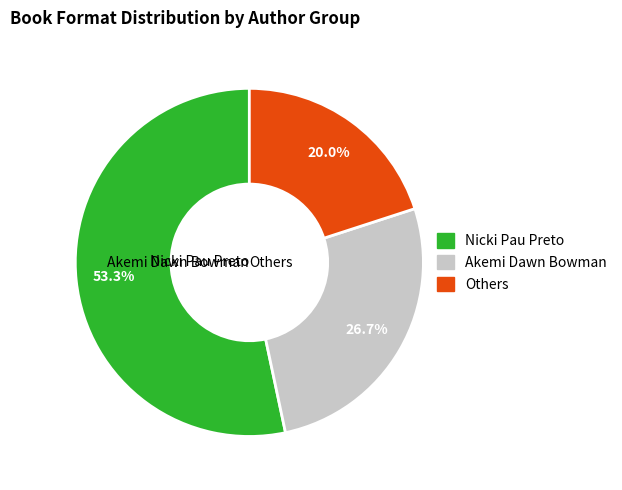

Is Infinity Courts the majority of the pie?

No